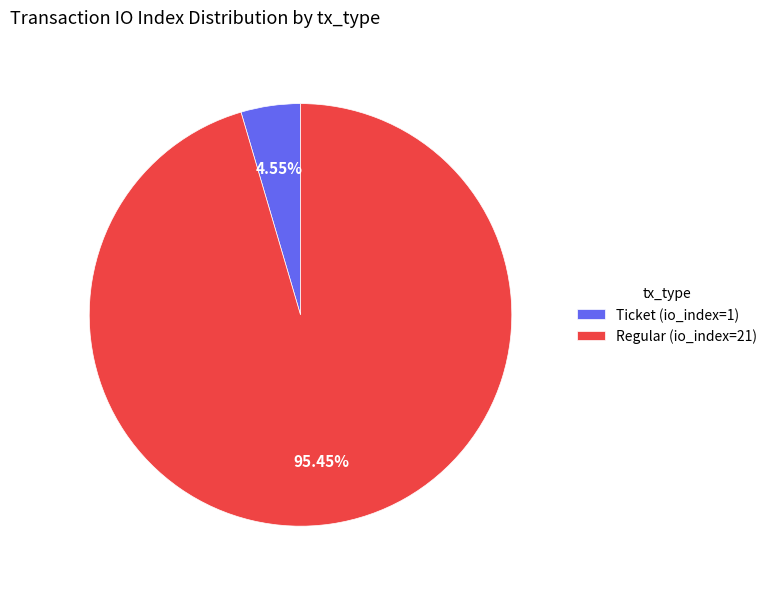

Does any single category account for the majority?

Yes